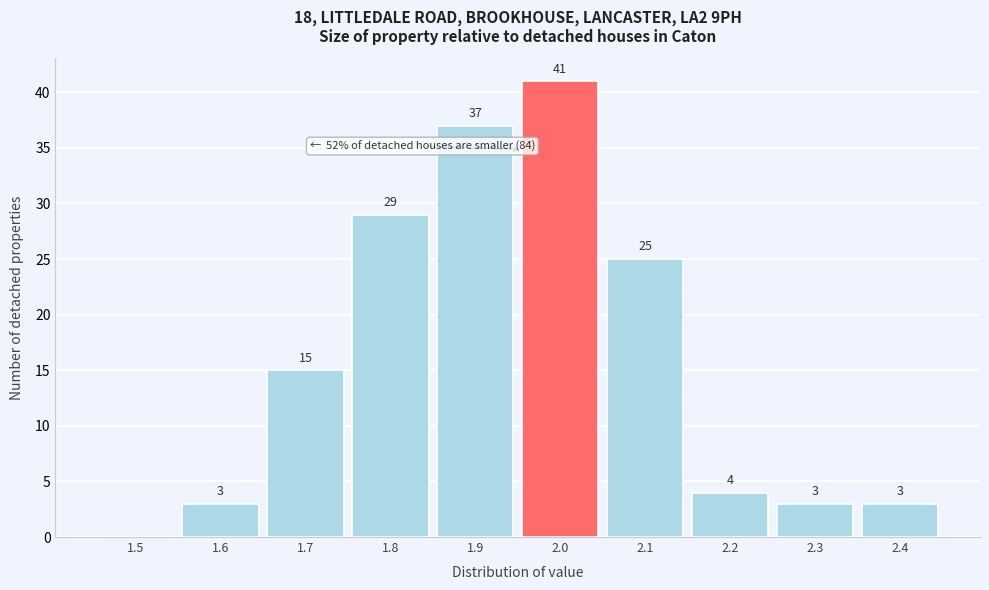

Reading right to left, what are all the values shown in this chart?

2.4=3	2.3=3	2.2=4	2.1=25	2.0=41	1.9=37	1.8=29	1.7=15	1.6=3	1.5=0